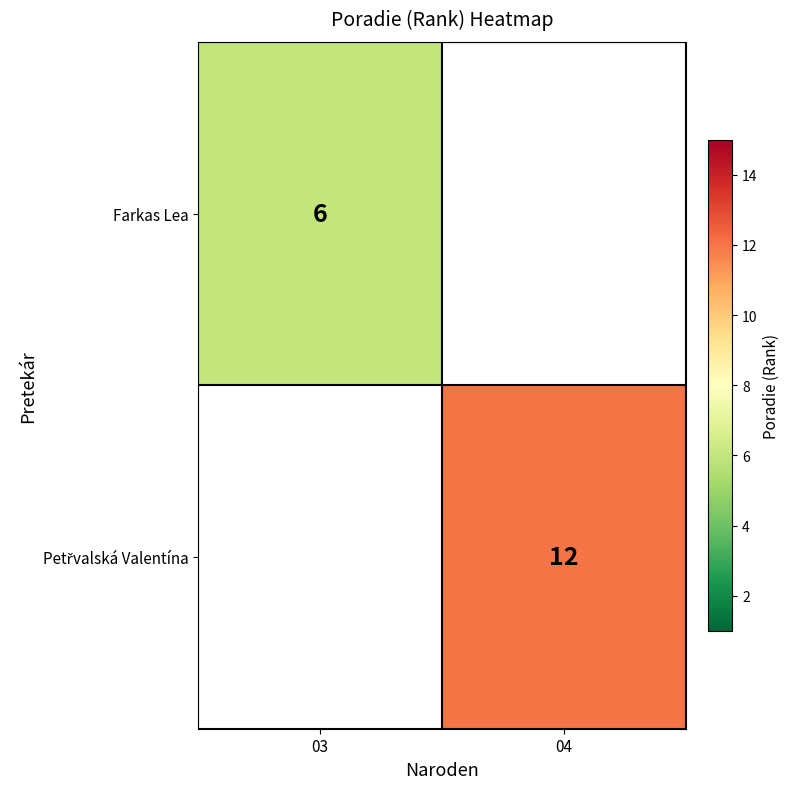

Which has a higher value, 04 or 03?

03